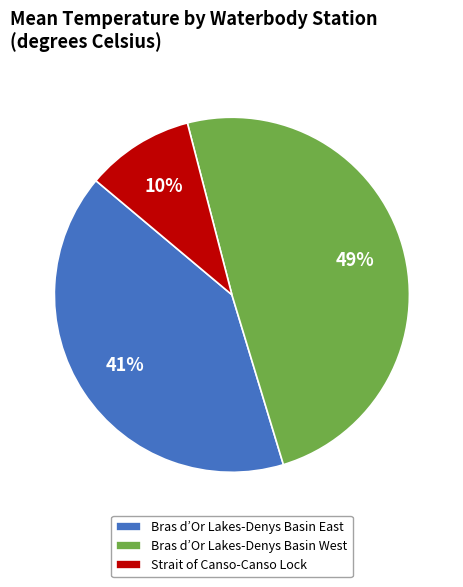

What percentage is the Bras d’Or Lakes-Denys Basin West slice, to the nearest percent?

49%